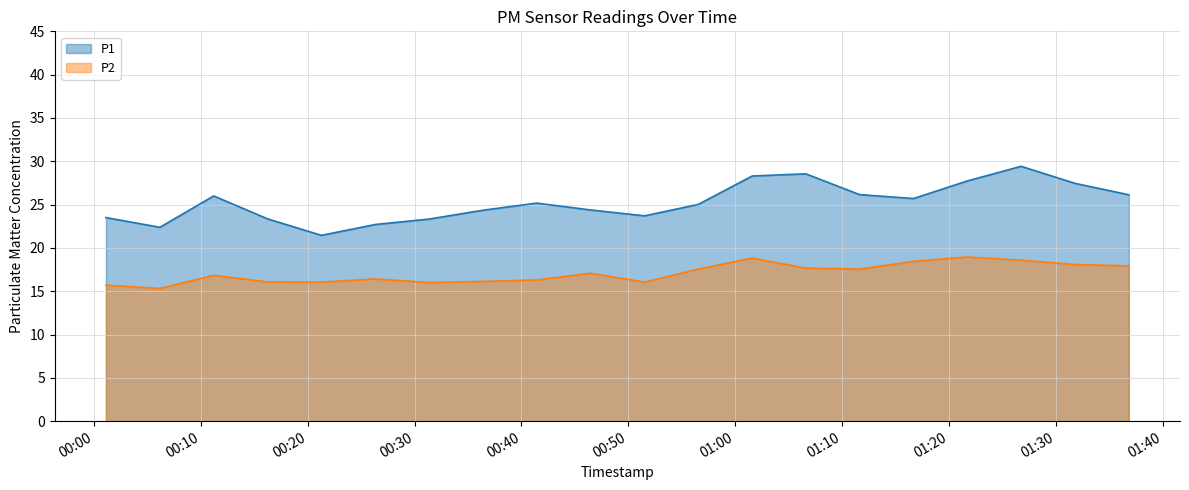

What is the average value of the P2 series?

17.1